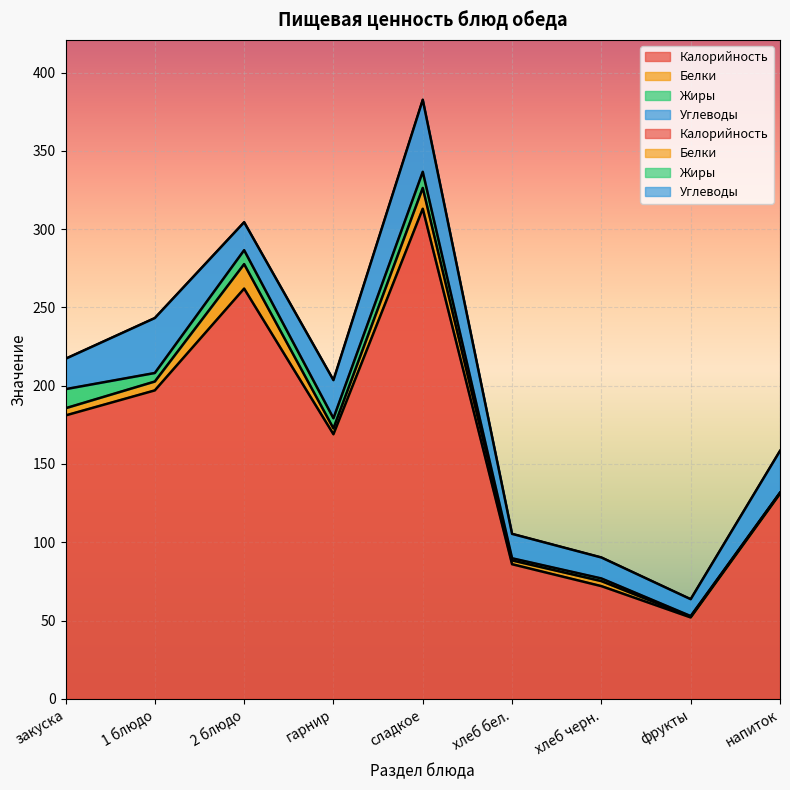

What is the label of the 4th point from the left?

гарнир